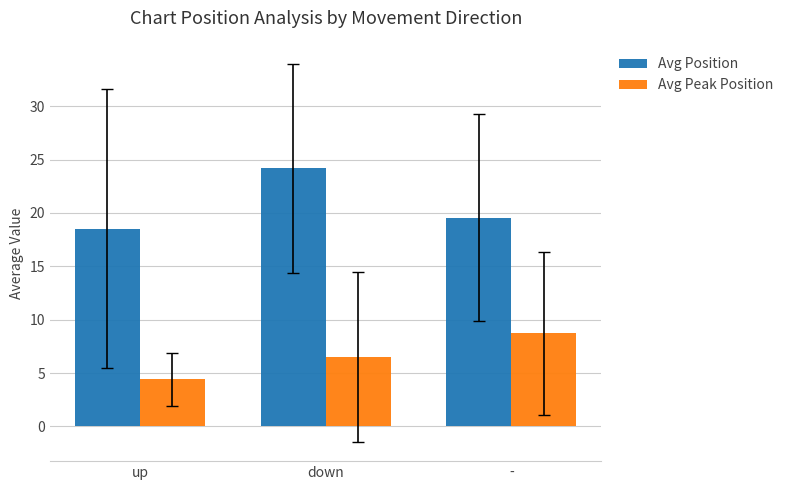

Rank the series by their maximum value, from highest to lowest.

Avg Position, Avg Peak Position